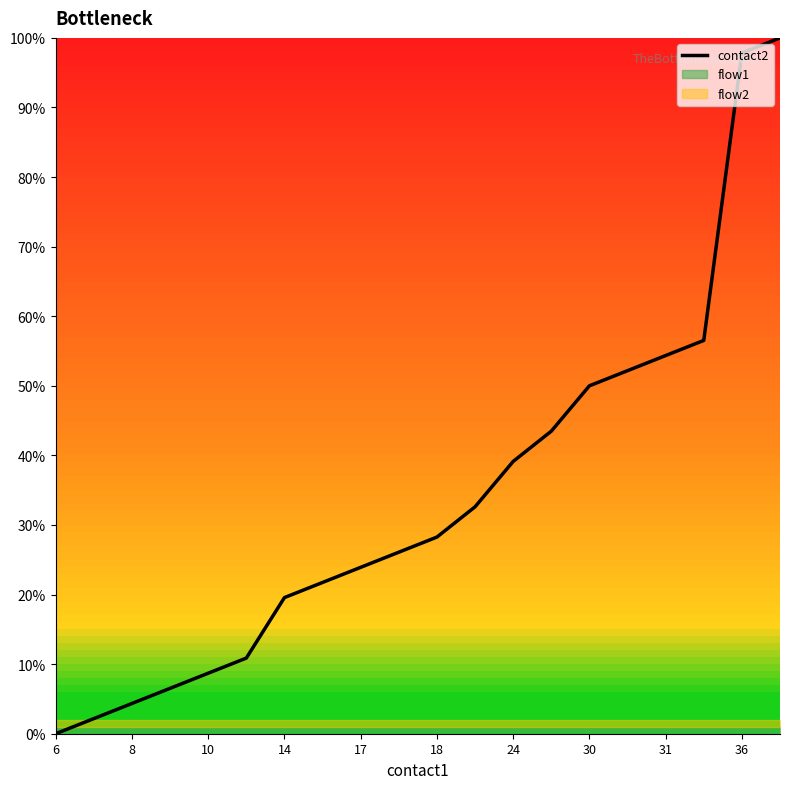

What is the value of the 10th point from the left?

26.1